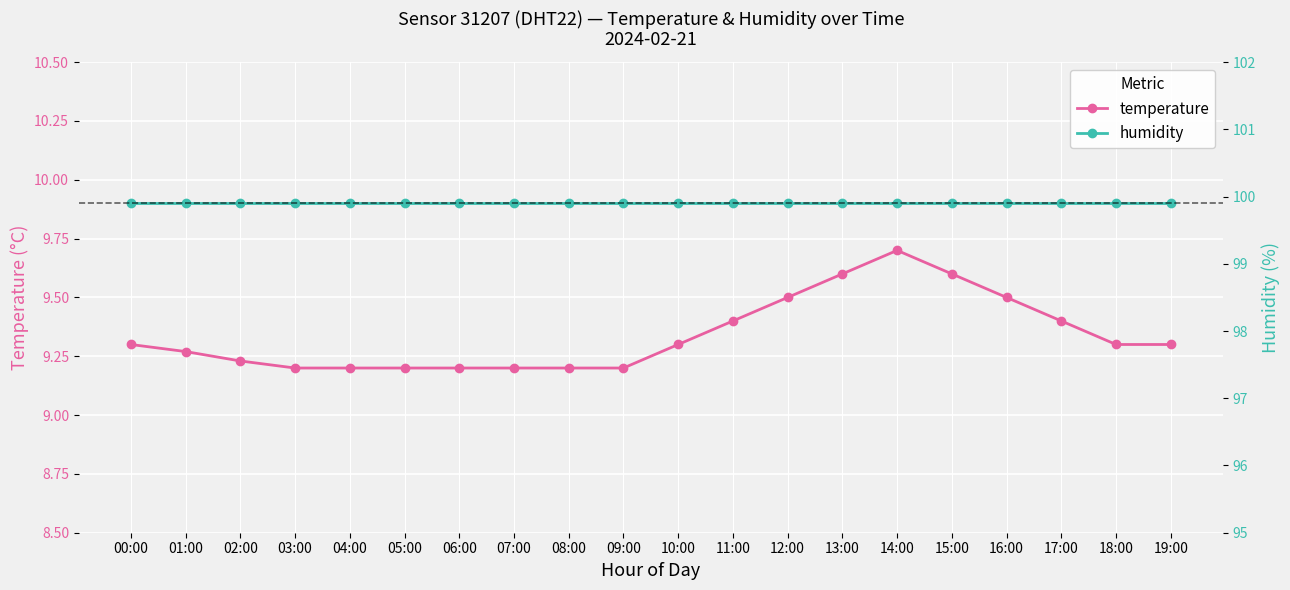

True or false: humidity and temperature cross at least once.

False